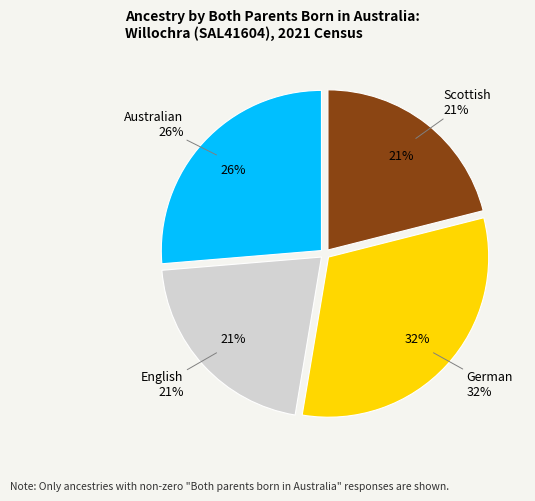

What is the total percentage of Australian and German?

57.9%